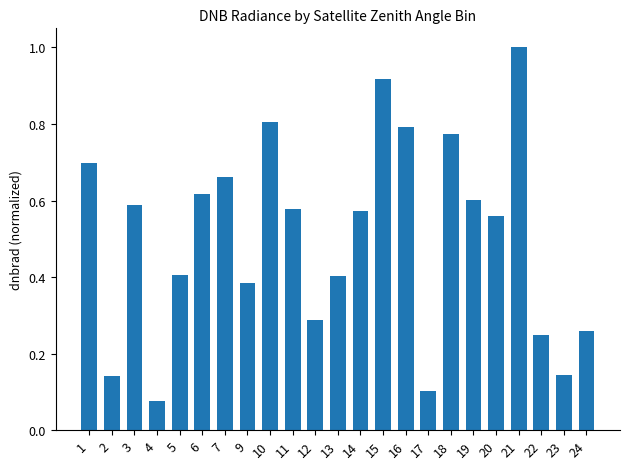

At which label is the value closest to 0?

4